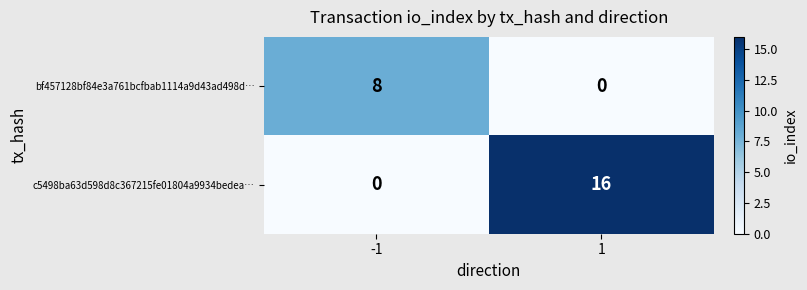

At how many categories does at least one series exceed 10?

1